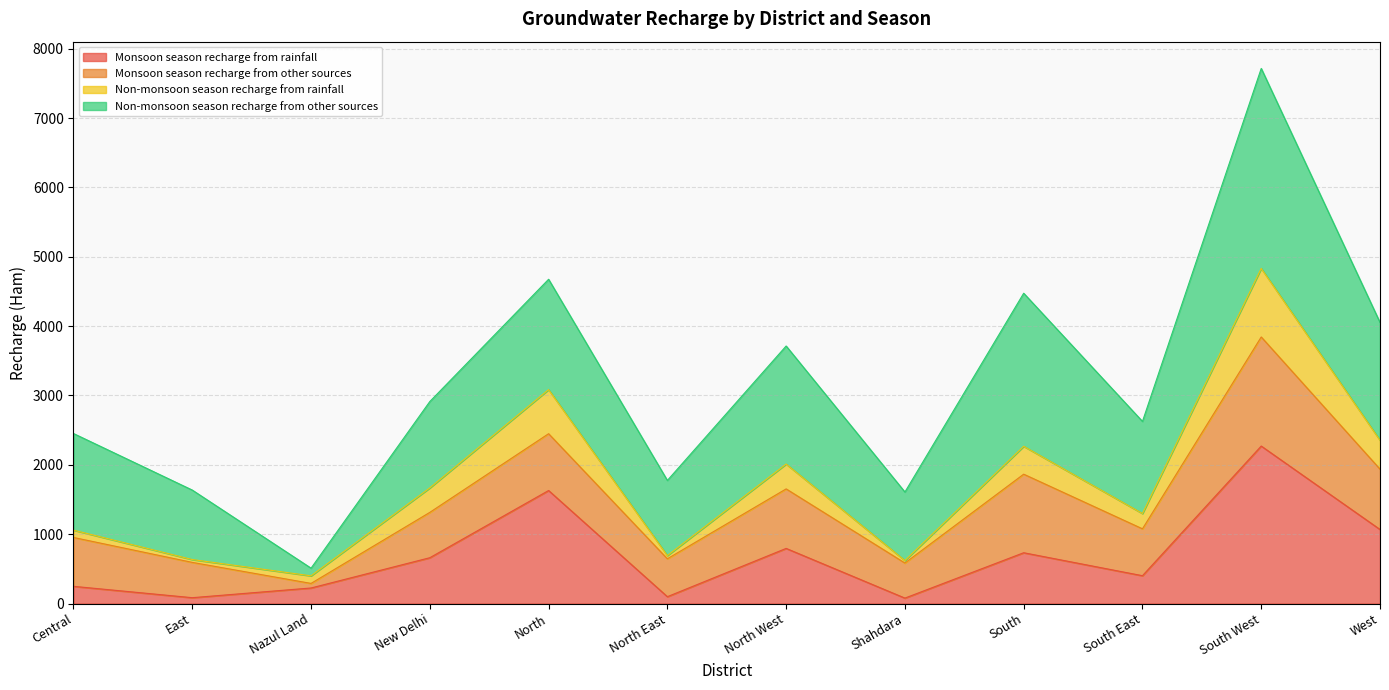

True or false: Monsoon season recharge from rainfall and Non-monsoon season recharge from rainfall cross at least once.

False